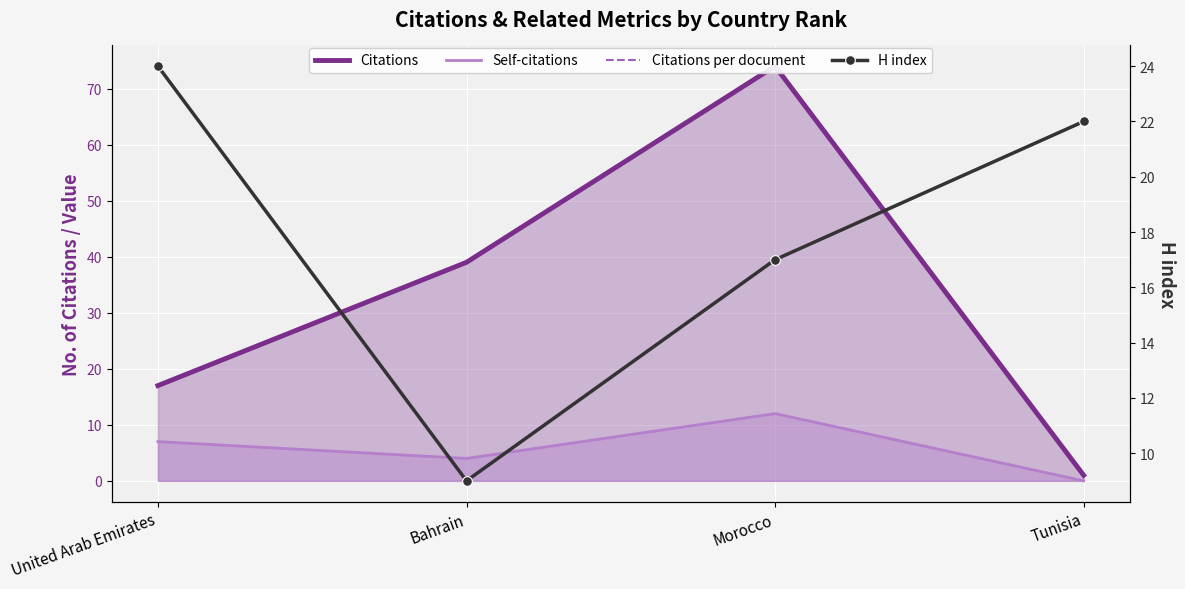

True or false: Self-citations and Citations per document cross at least once.

False